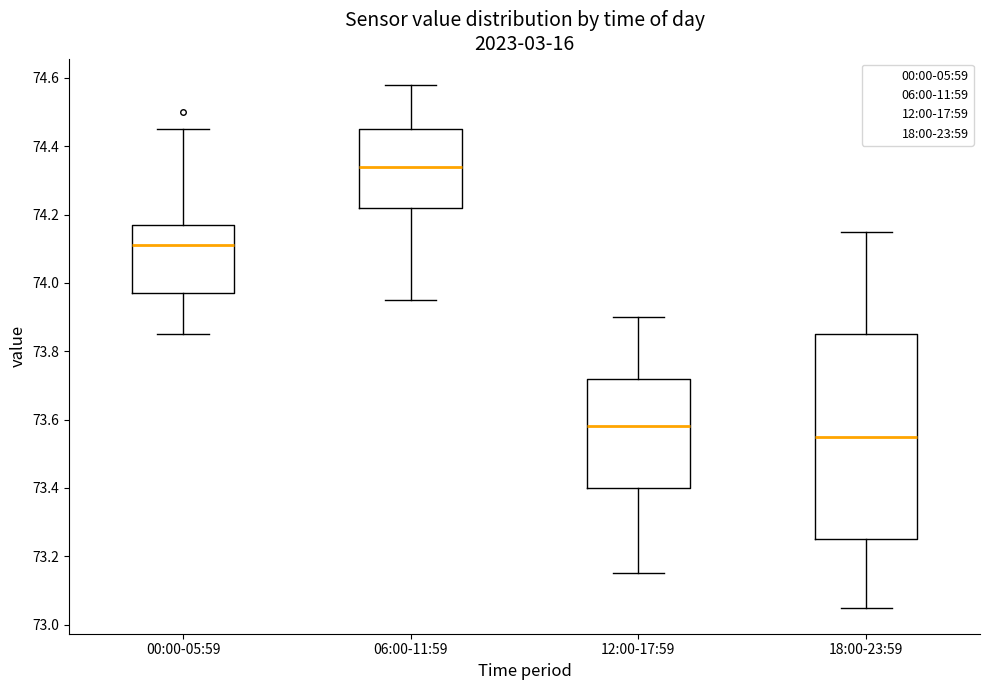

Which box's median line is the lowest?

18:00-23:59